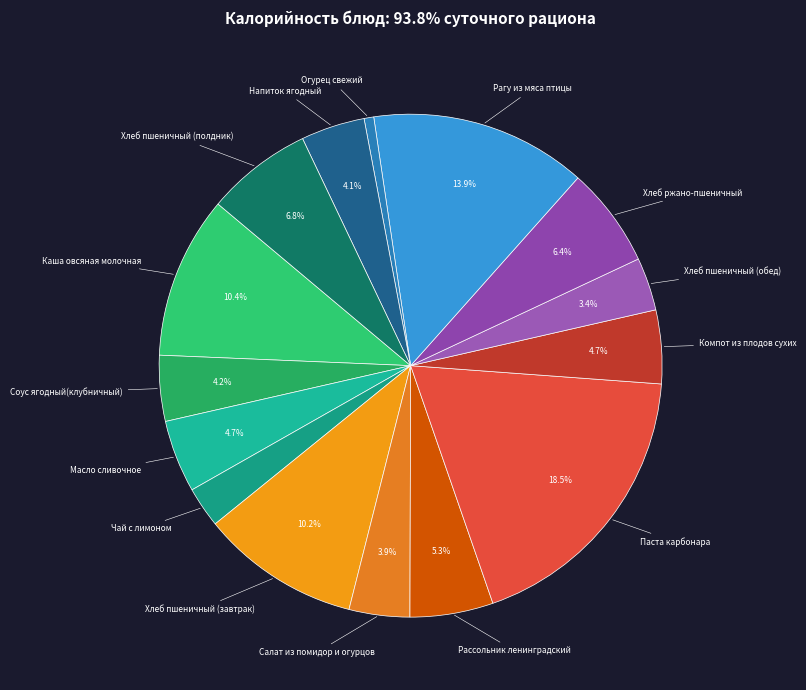

Is there any slice that represents more than half of the pie?

No